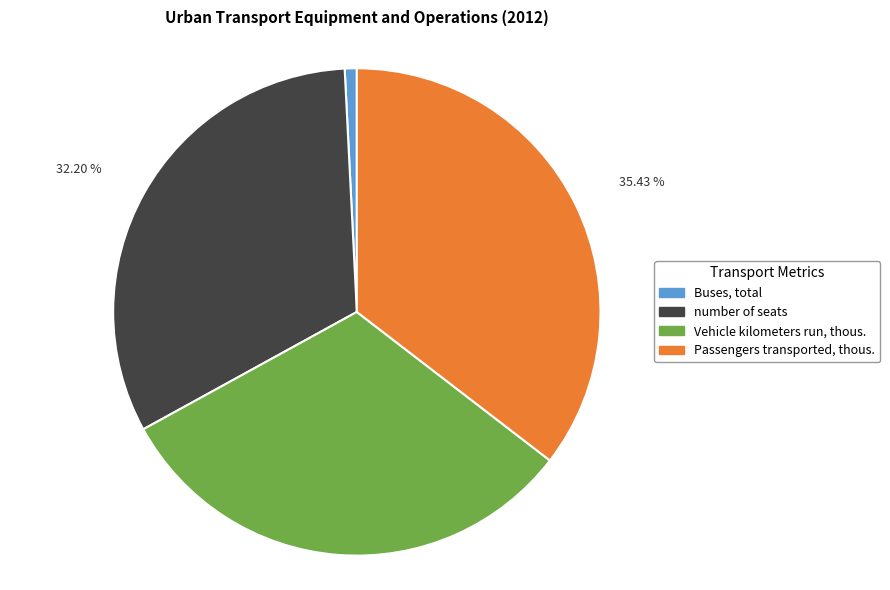

Is there any slice that represents more than half of the pie?

No